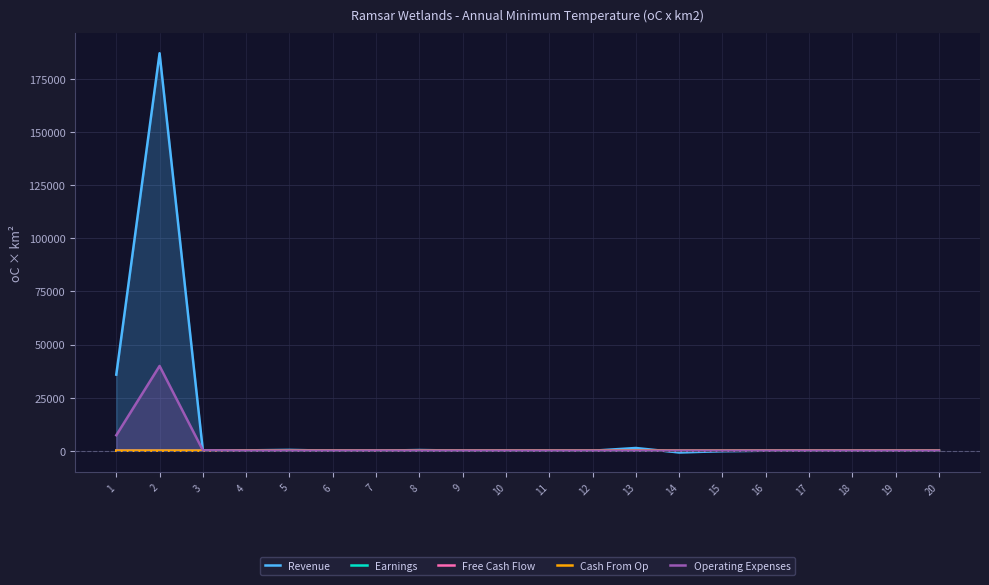

What is the difference between the Cash From Op values at 8 and 6?

0.6